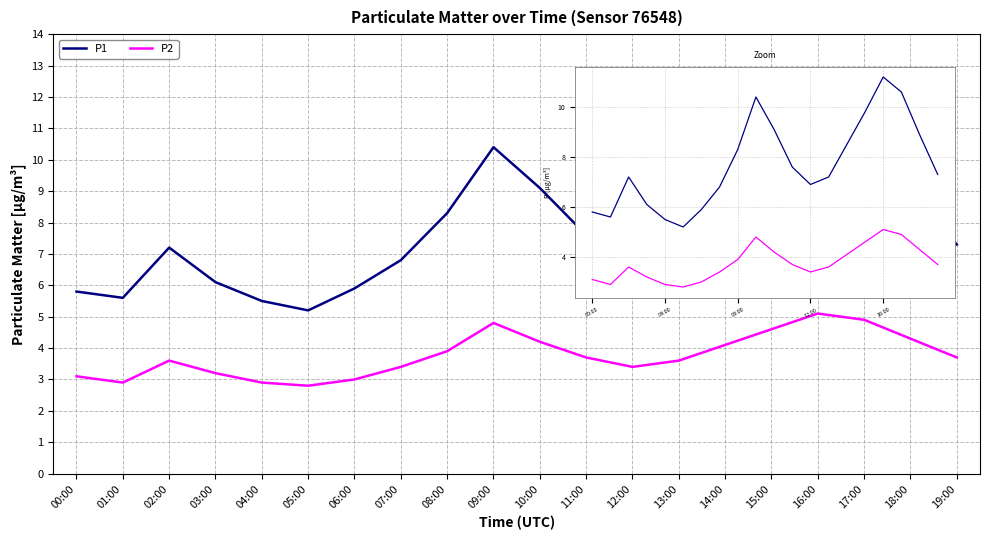

Which category has the highest value across all series?

16:00